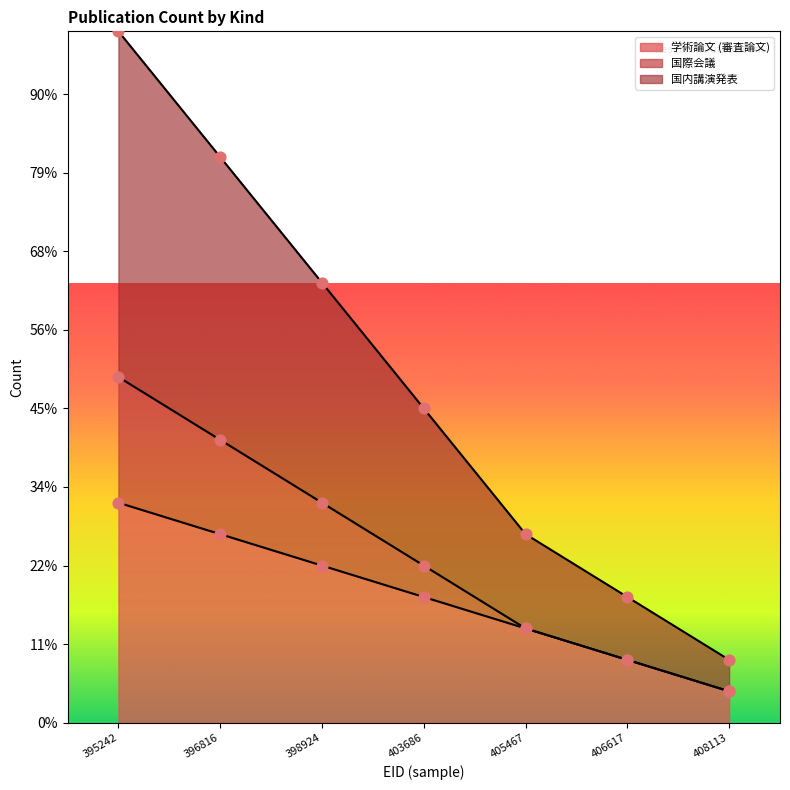

At which category is the sum across all series the highest?

395242